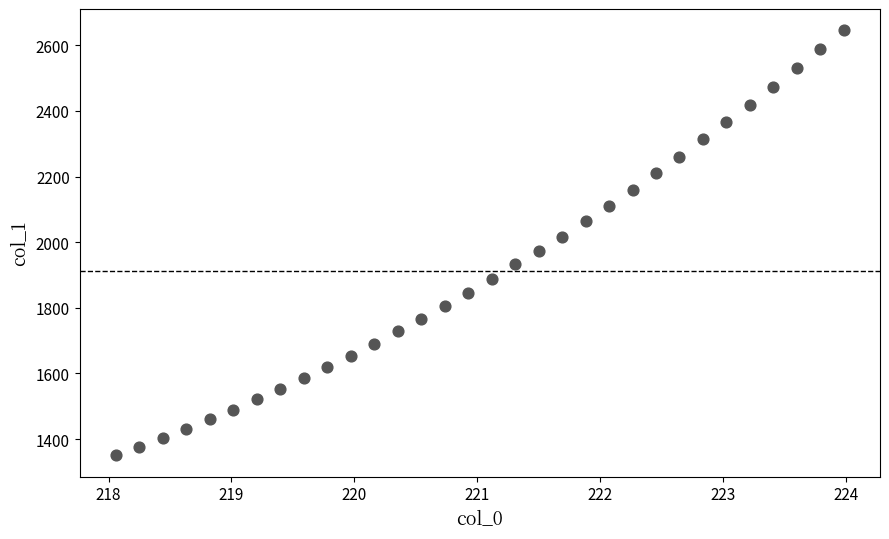

What is the range of X values (max minus min)?

5.9